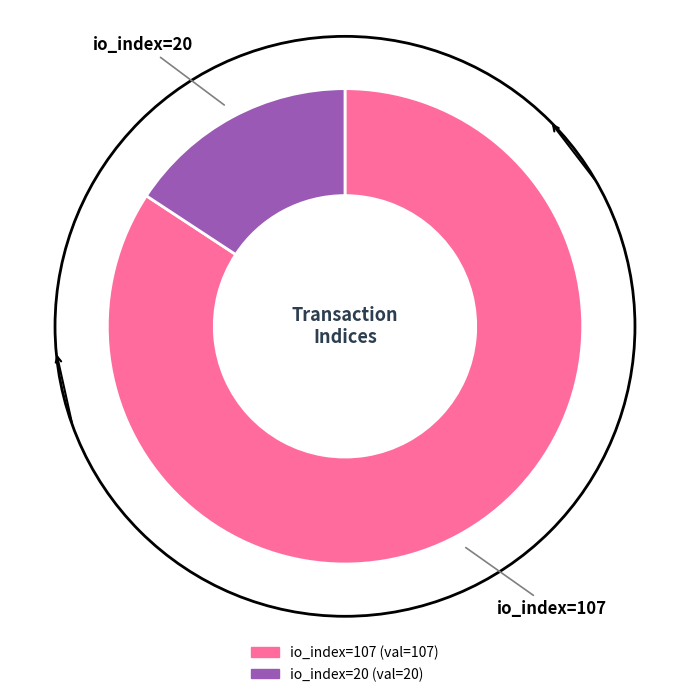

True or false: io_index=20 accounts for 24% of the total.

False